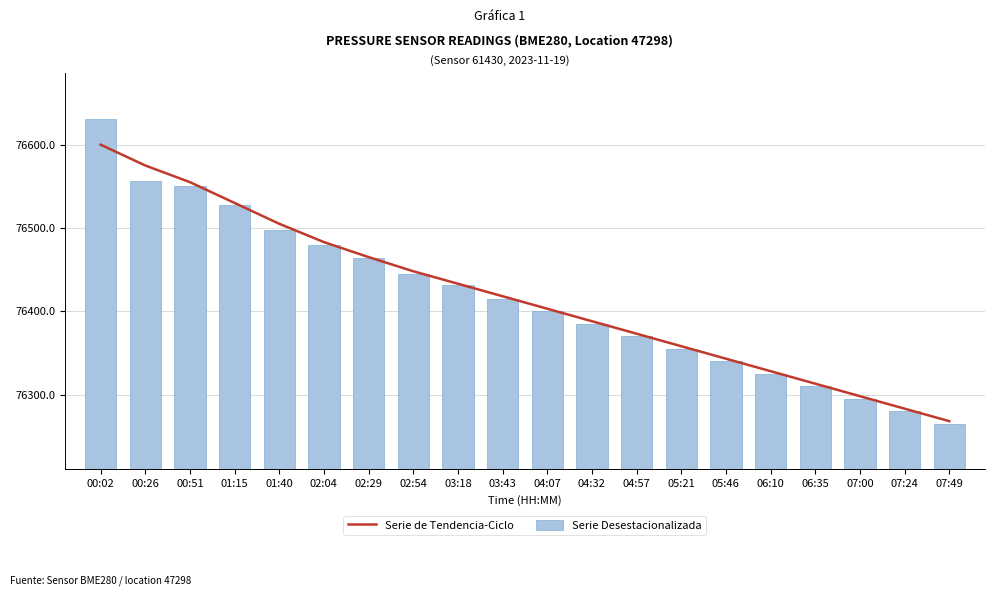

Which series has the largest total across all categories?

Serie de Tendencia-Ciclo